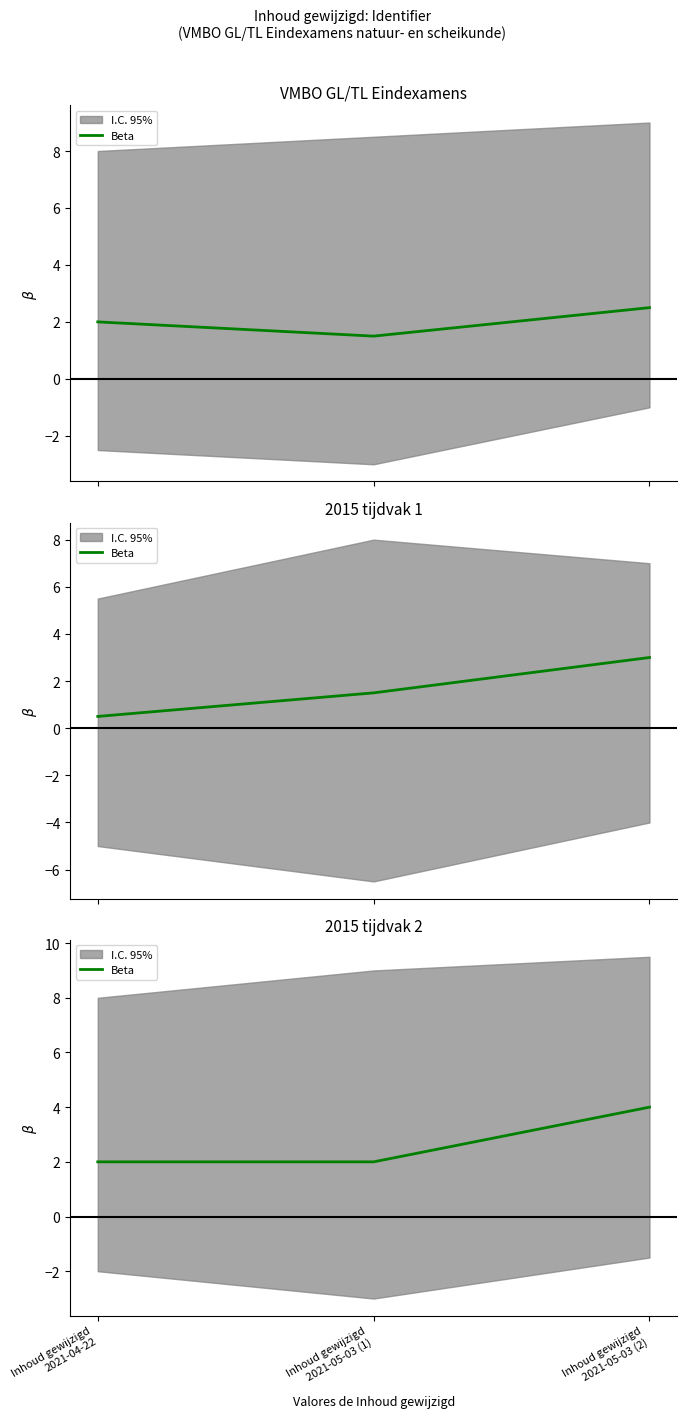

What is the ratio of the value at Inhoud gewijzigd
2021-05-03 (2) to the value at Inhoud gewijzigd
2021-04-22?

2.0